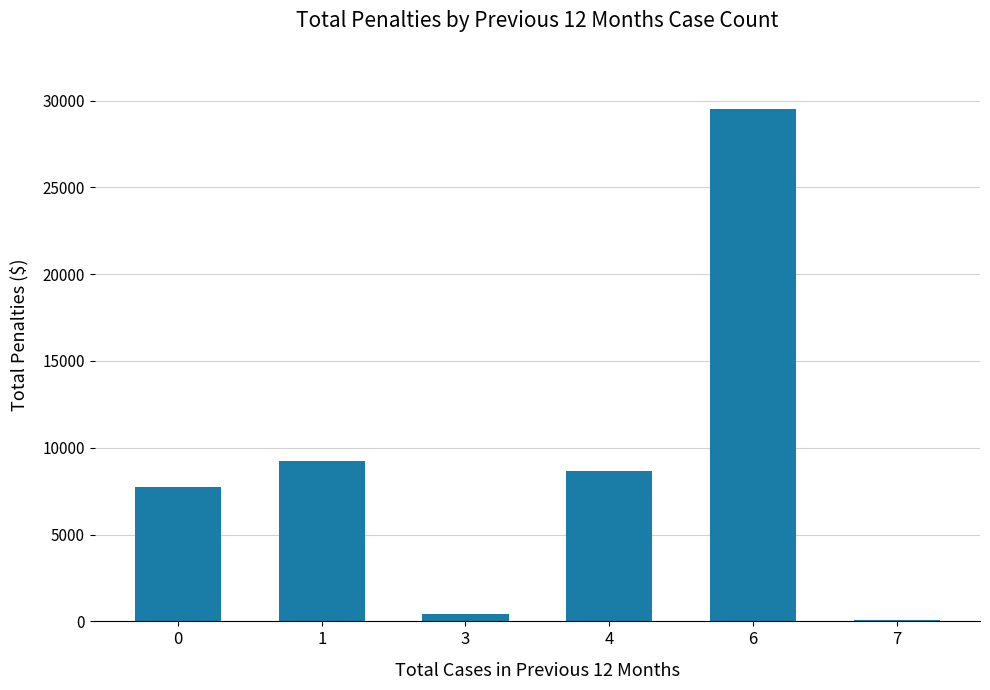

Count the number of categories in the chart.

6